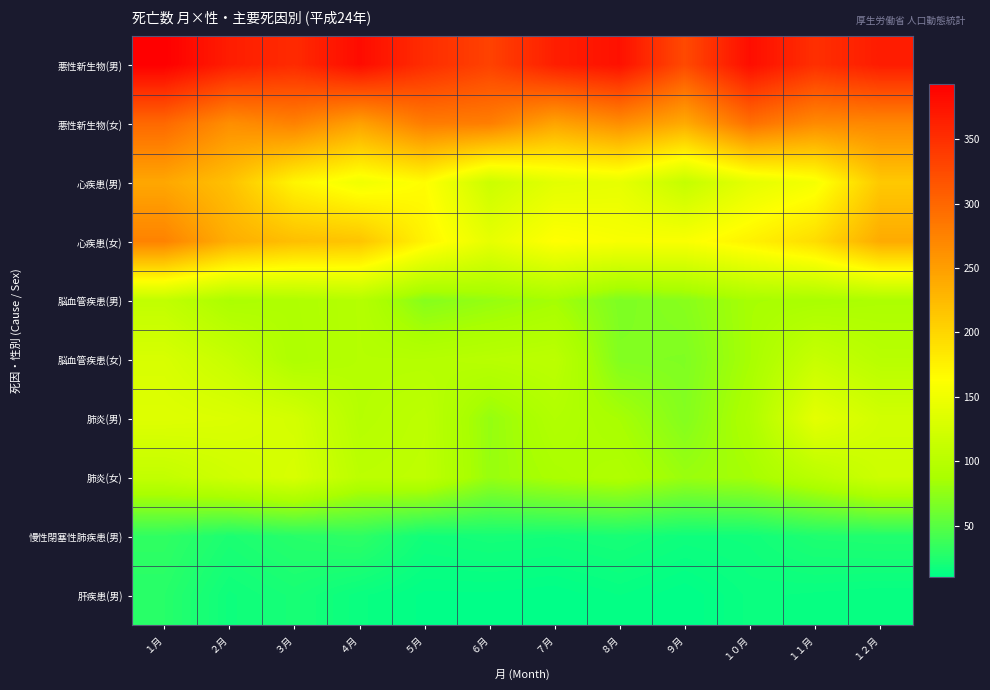

Reading right to left, extract all data points from this chart.

悪性新生物(男): １２月=367	１１月=350	１０月=380	９月=326	８月=377	７月=365	６月=333	５月=352	４月=382	３月=354	２月=366	１月=393
悪性新生物(女): １２月=271	１１月=268	１０月=292	９月=239	８月=265	７月=245	６月=279	５月=281	４月=247	３月=276	２月=264	１月=298
心疾患(男): １２月=212	１１月=155	１０月=140	９月=111	８月=142	７月=138	６月=117	５月=165	４月=151	３月=172	２月=219	１月=242
心疾患(女): １２月=239	１１月=194	１０月=175	９月=159	８月=158	７月=164	６月=142	５月=174	４月=216	３月=221	２月=236	１月=275
脳血管疾患(男): １２月=90	１１月=87	１０月=86	９月=72	８月=67	７月=85	６月=78	５月=71	４月=97	３月=92	２月=89	１月=108
脳血管疾患(女): １２月=100	１１月=113	１０月=86	９月=68	８月=69	７月=103	６月=100	５月=97	４月=97	３月=91	２月=113	１月=128
肺炎(男): １２月=122	１１月=140	１０月=91	９月=70	８月=86	７月=94	６月=78	５月=104	４月=98	３月=124	２月=131	１月=134
肺炎(女): １２月=118	１１月=101	１０月=85	９月=80	８月=93	７月=88	６月=79	５月=105	４月=103	３月=128	２月=120	１月=109
慢性閉塞性肺疾患(男): １２月=25	１１月=24	１０月=18	９月=17	８月=21	７月=19	６月=20	５月=18	４月=31	３月=28	２月=23	１月=32
肝疾患(男): １２月=13	１１月=14	１０月=15	９月=10	８月=13	７月=10	６月=11	５月=11	４月=15	３月=21	２月=17	１月=28